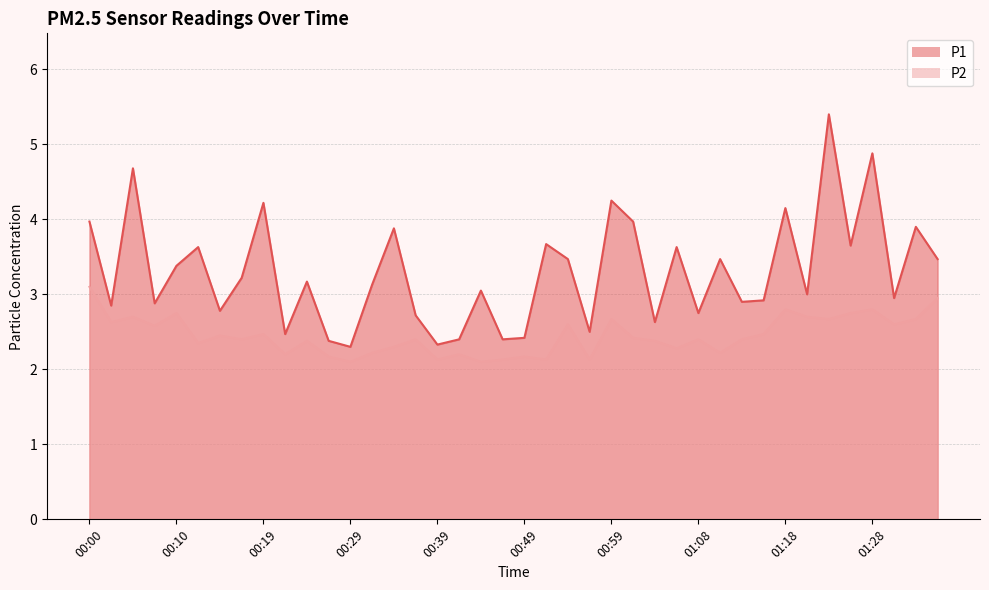

What is the difference between the second highest and second lowest values in the P2 series?

0.9